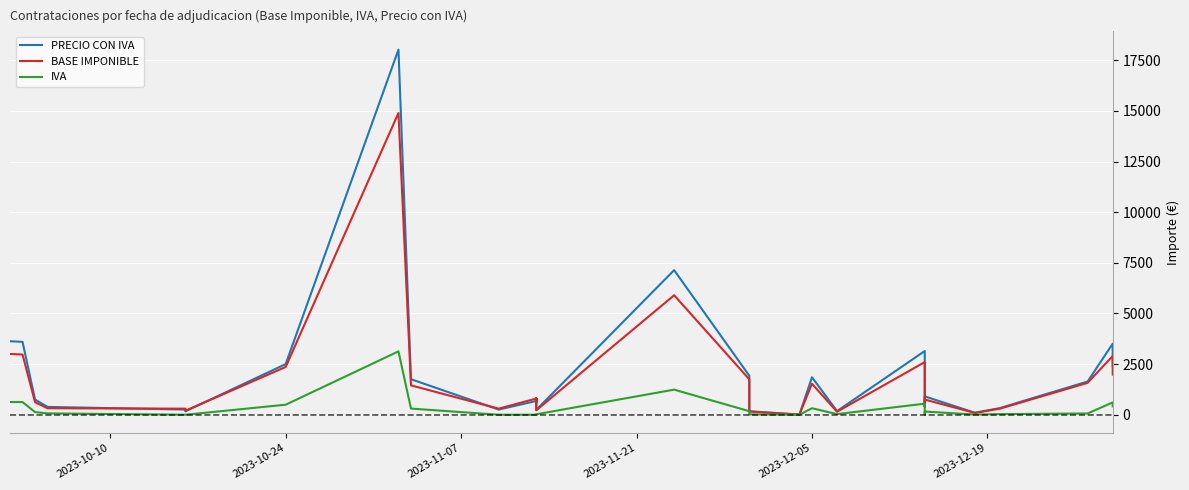

At how many categories does at least one series exceed 15959?

1